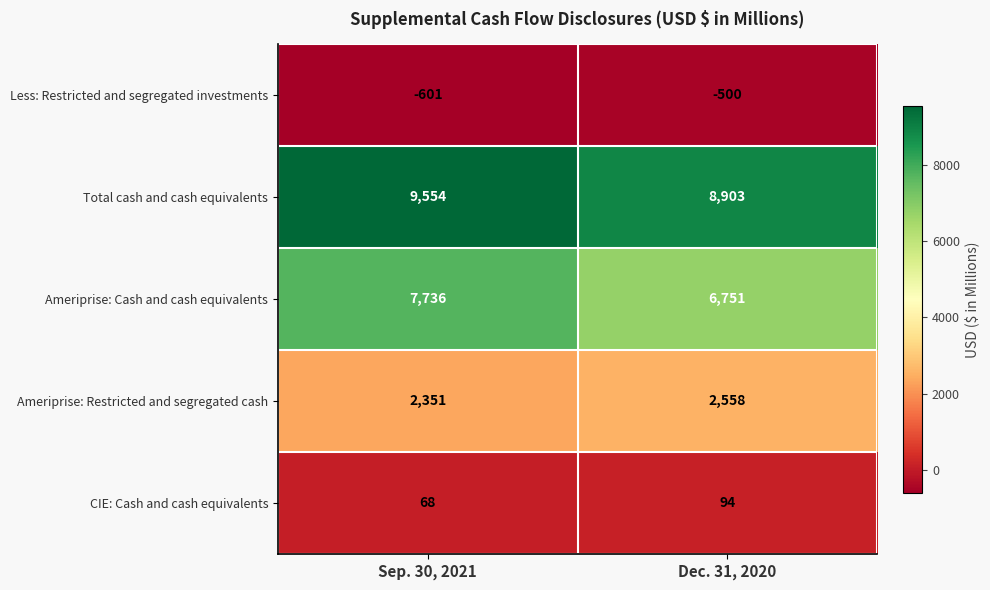

What is the approximate value of CIE: Cash and cash equivalents at Sep. 30, 2021, to the nearest 5?

70